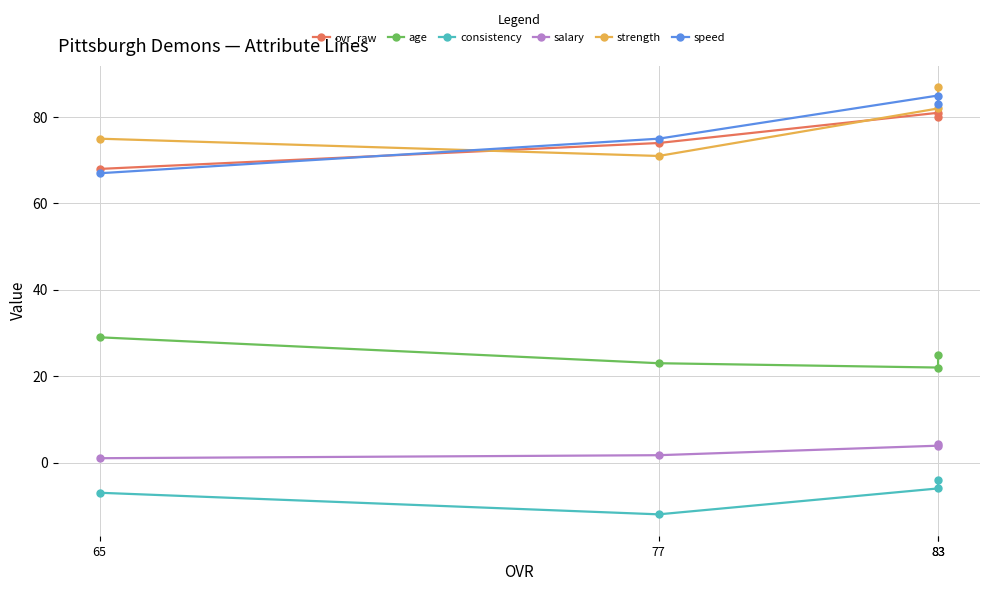

What is the average value of the strength series?

78.8